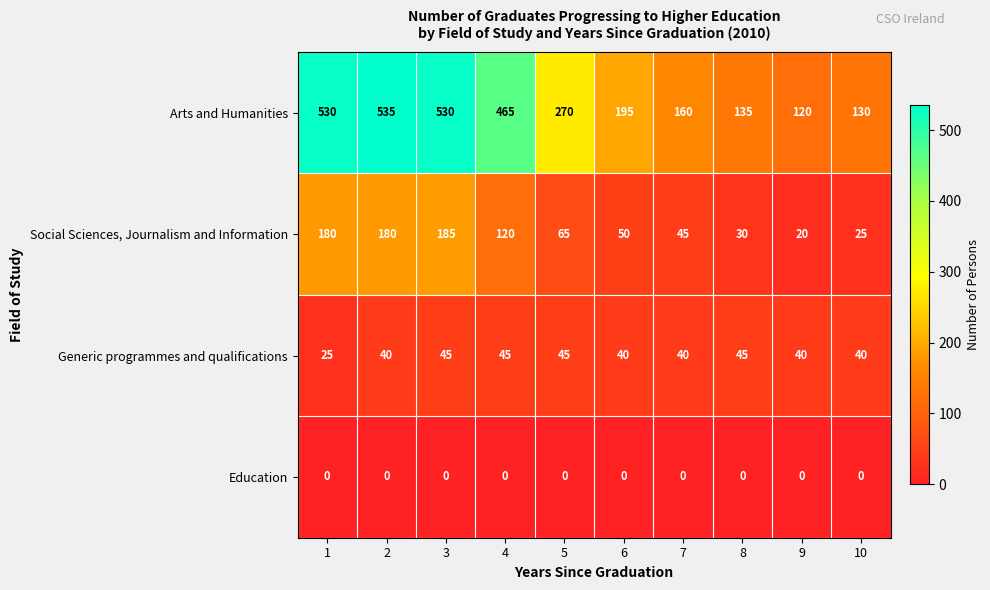

At how many categories does at least one series exceed 255?

5